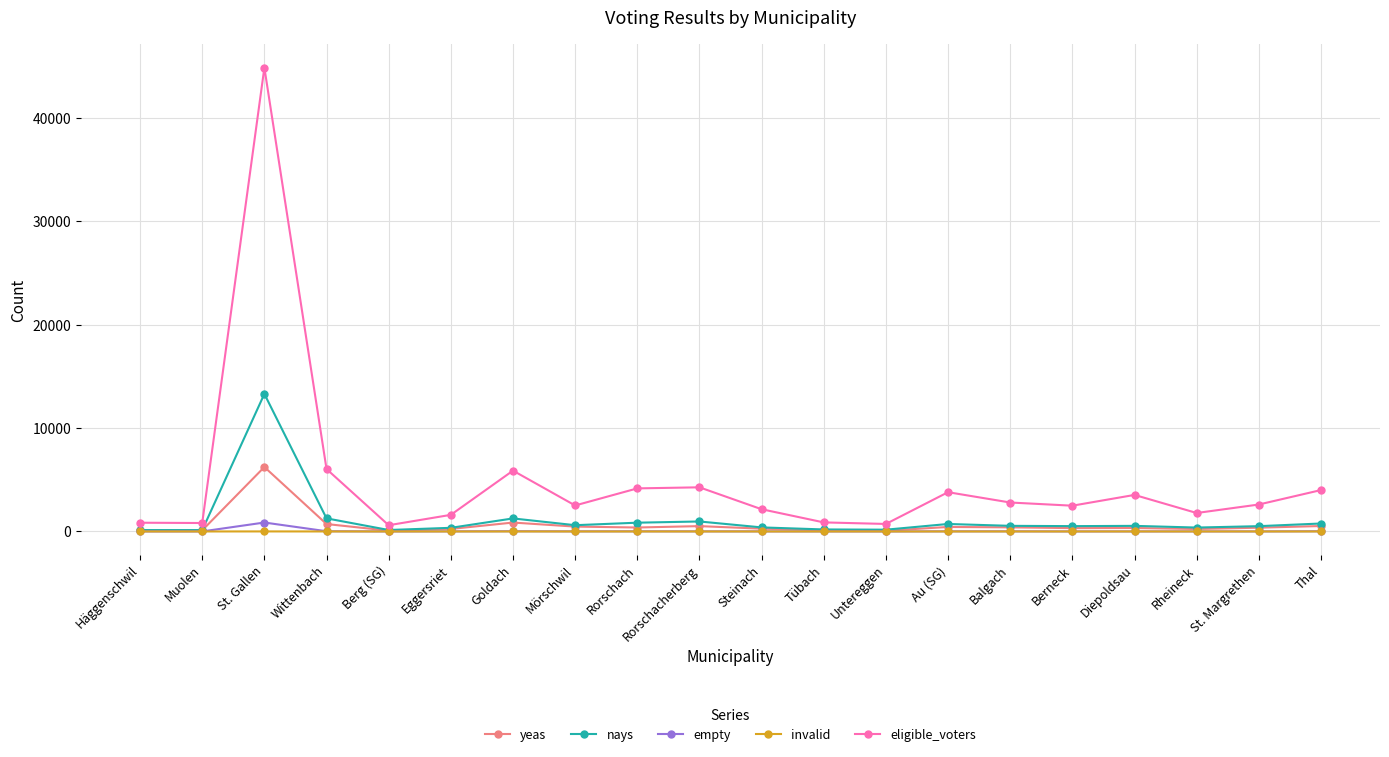

The nays series shows 849 at Rorschach. True or false?

True